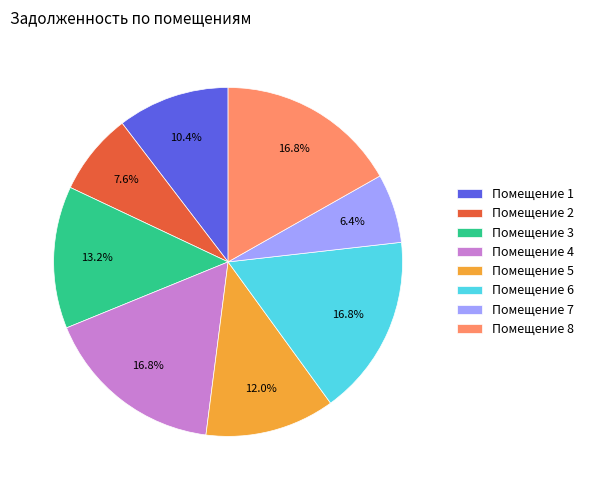

Approximately how many times larger is the value at Помещение 2 compared to Помещение 8?

0.5